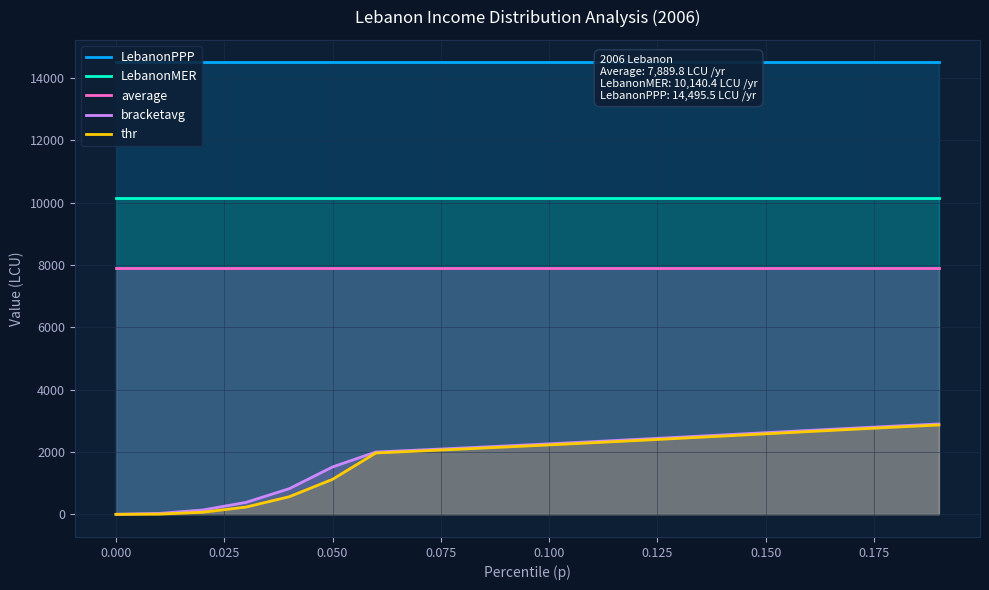

The value of average at 0.100 is 12171.1. True or false?

False